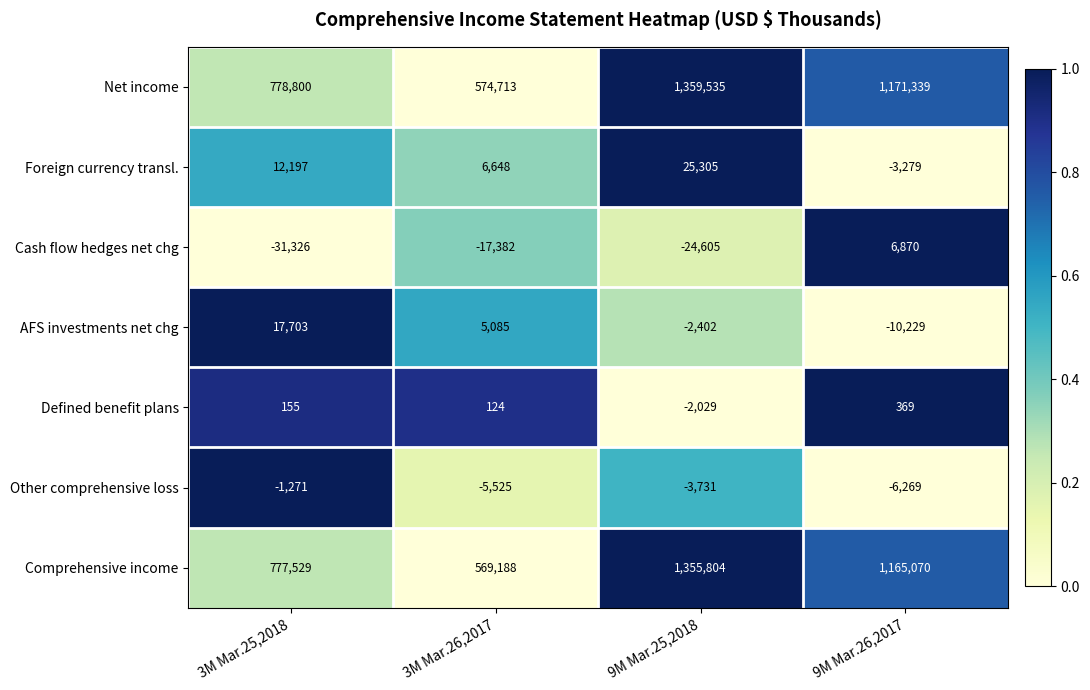

Reading left to right, list all the values displayed in this chart.

Net income: 3M Mar.25,2018=778800	3M Mar.26,2017=574713	9M Mar.25,2018=1359535	9M Mar.26,2017=1171339
Foreign currency transl.: 3M Mar.25,2018=12197	3M Mar.26,2017=6648	9M Mar.25,2018=25305	9M Mar.26,2017=-3279
Cash flow hedges net chg: 3M Mar.25,2018=-31326	3M Mar.26,2017=-17382	9M Mar.25,2018=-24605	9M Mar.26,2017=6870
AFS investments net chg: 3M Mar.25,2018=17703	3M Mar.26,2017=5085	9M Mar.25,2018=-2402	9M Mar.26,2017=-10229
Defined benefit plans: 3M Mar.25,2018=155	3M Mar.26,2017=124	9M Mar.25,2018=-2029	9M Mar.26,2017=369
Other comprehensive loss: 3M Mar.25,2018=-1271	3M Mar.26,2017=-5525	9M Mar.25,2018=-3731	9M Mar.26,2017=-6269
Comprehensive income: 3M Mar.25,2018=777529	3M Mar.26,2017=569188	9M Mar.25,2018=1355804	9M Mar.26,2017=1165070